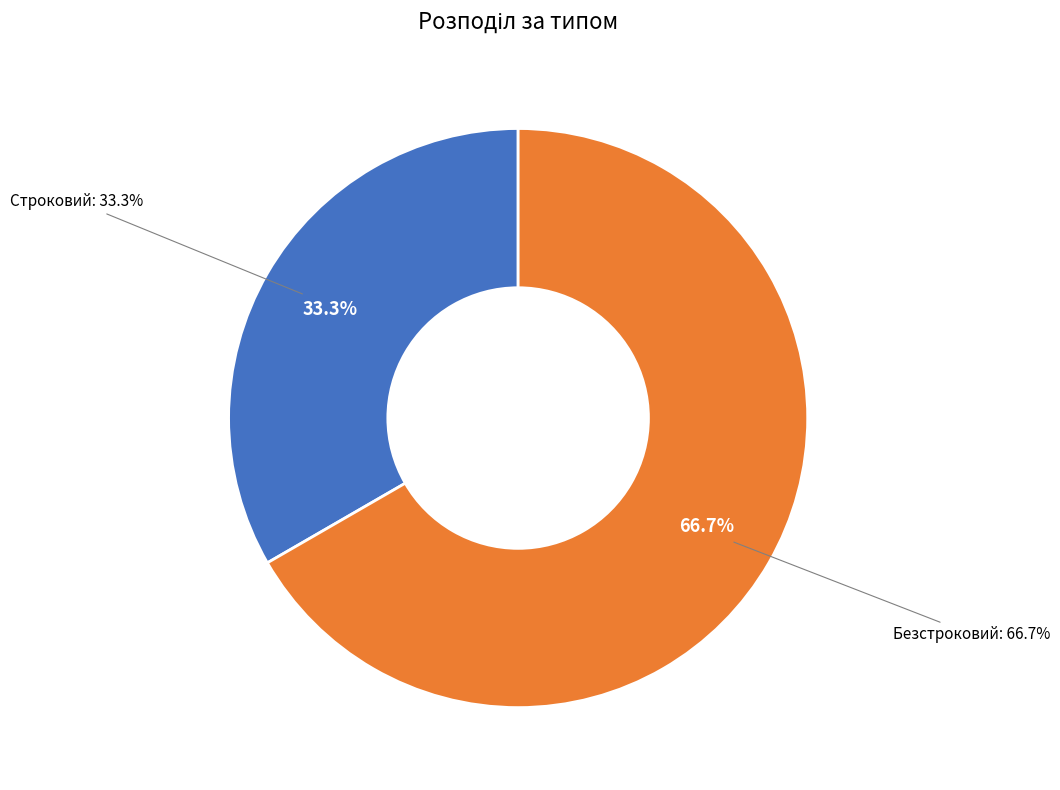

Does Строковий represent more than half of the total?

No